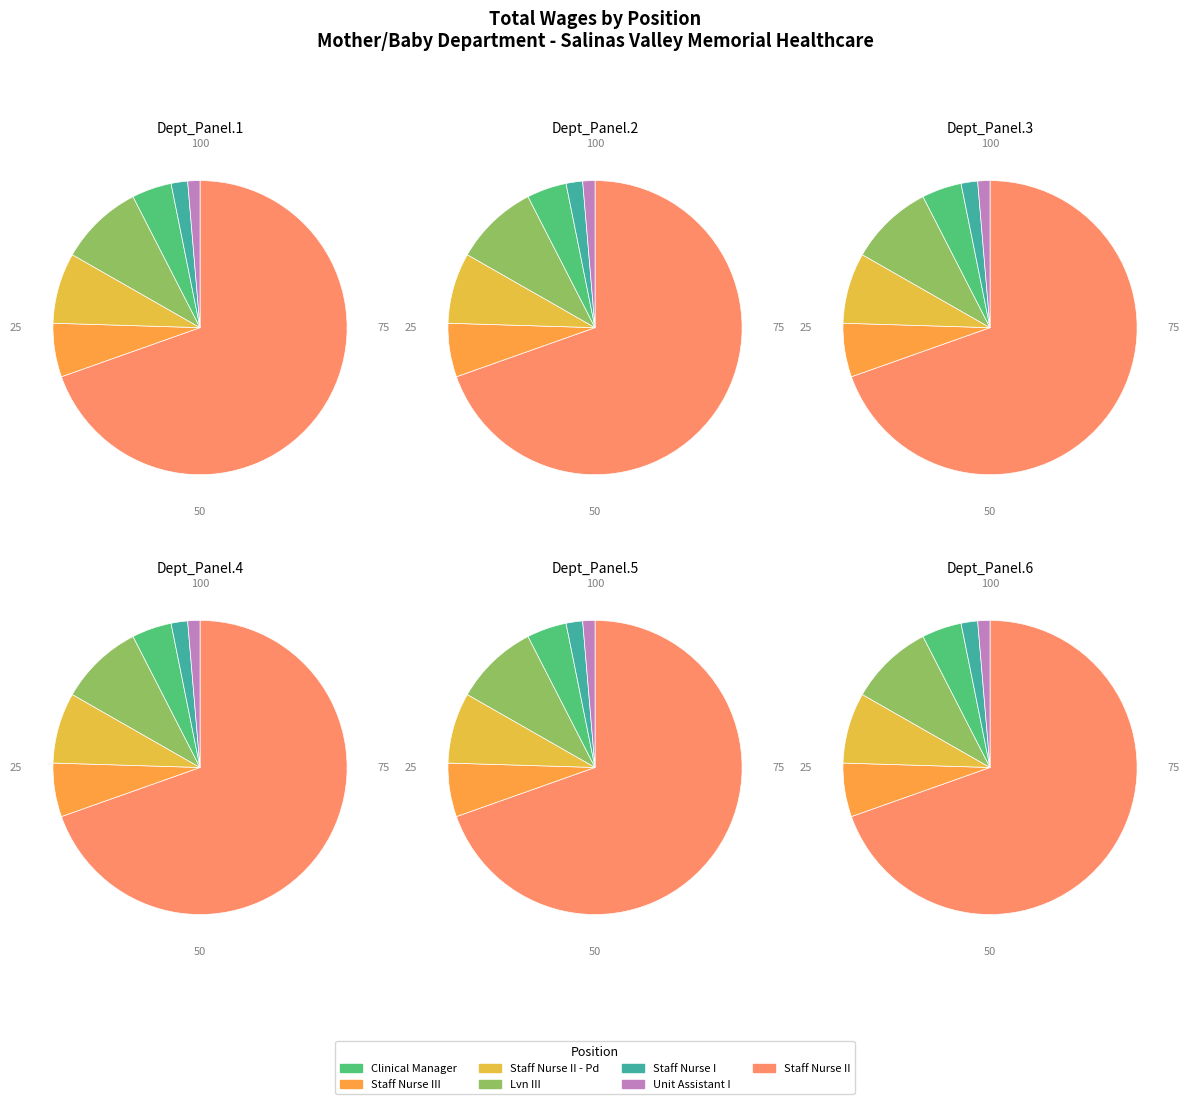

Combined, do Unit Assistant I and Staff Nurse II account for over 50%?

Yes